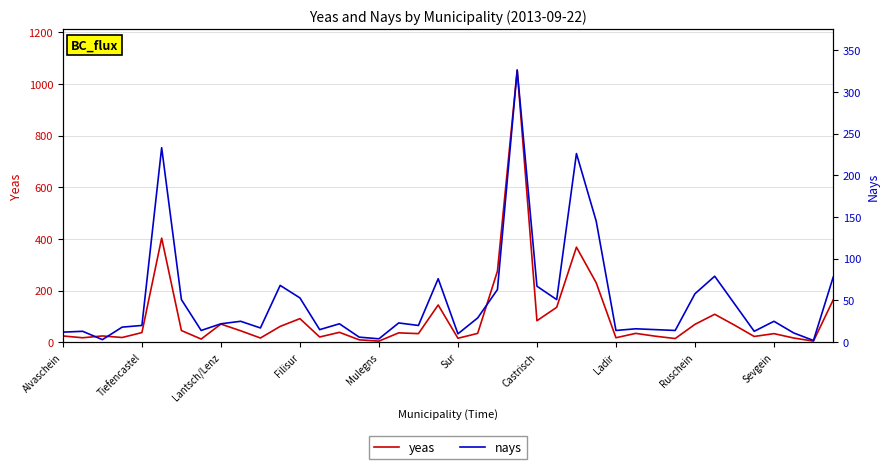

True or false: yeas has more than 2 interior local peaks.

True